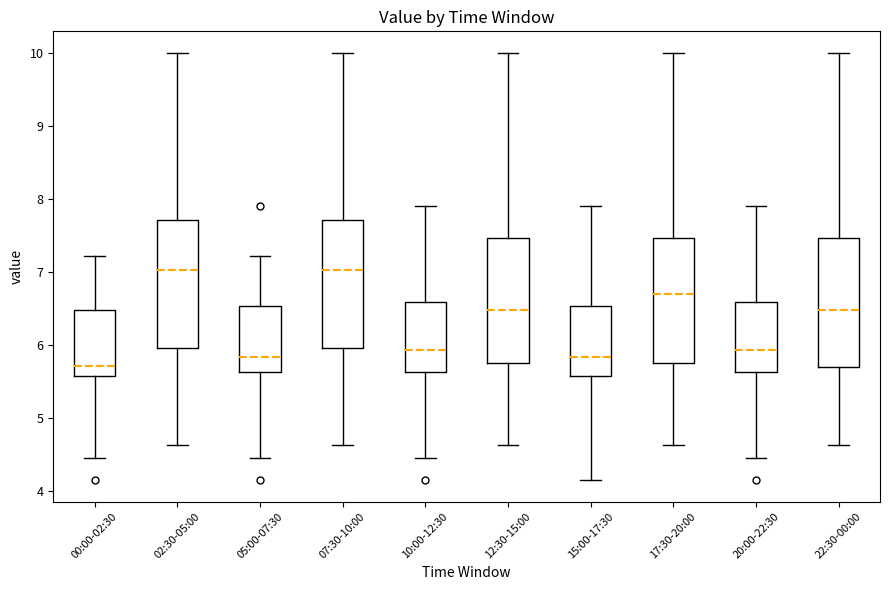

Which box has the lowest median line?

00:00-02:30